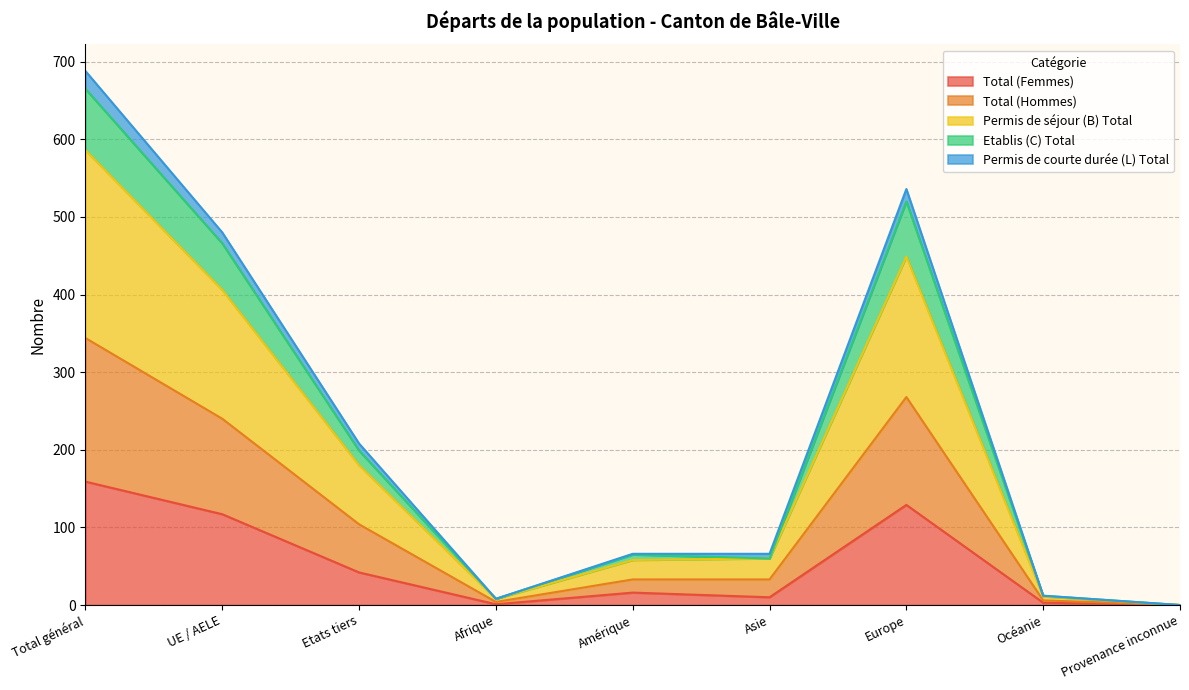

True or false: Permis de séjour (B) Total has a value of 384 at Europe.

False